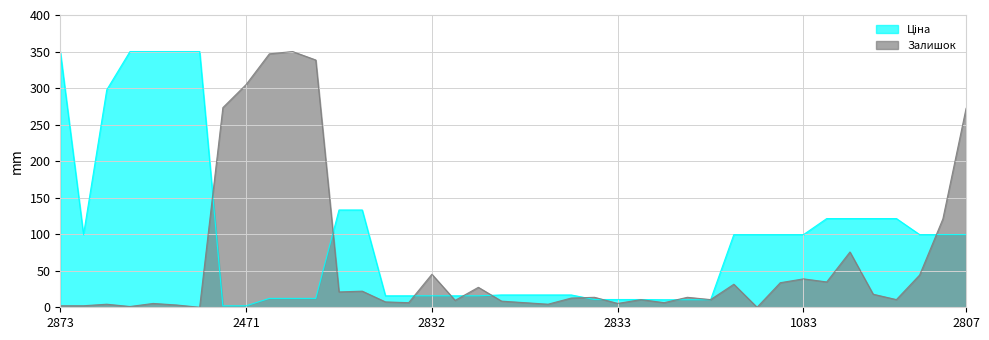

How many values in Залишок are above zero?

38